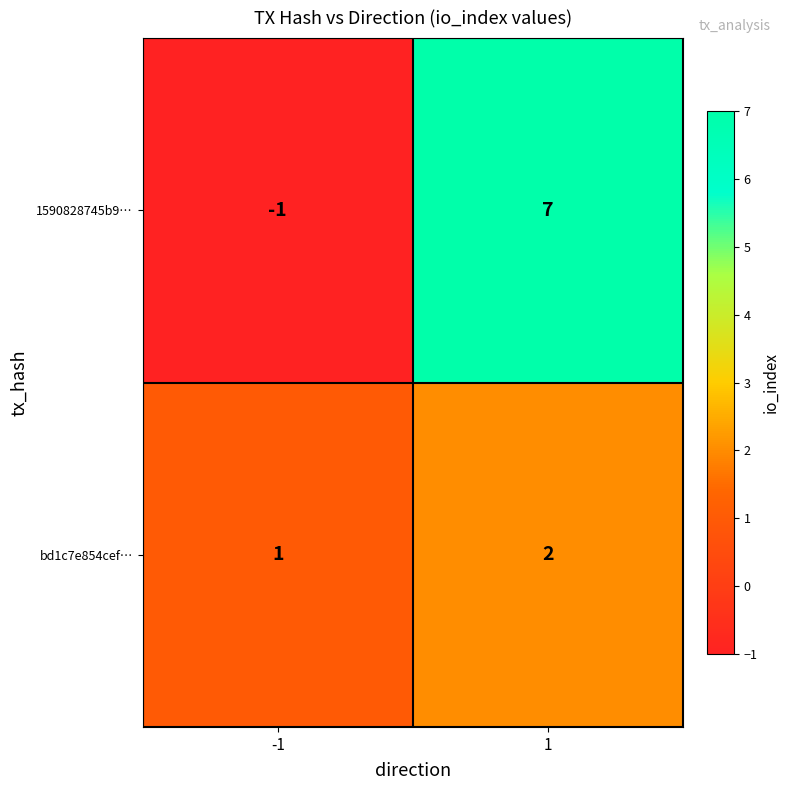

True or false: 1590828745b9… has a value of 7 at 1.

True